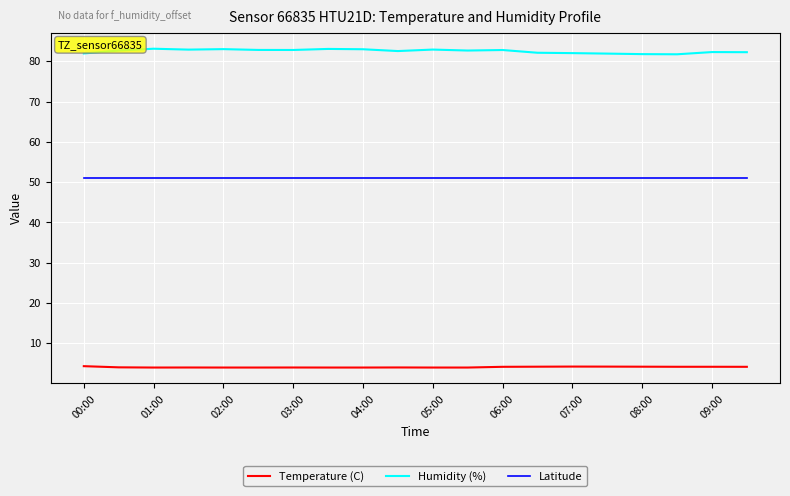

What is the maximum value for Temperature (C)?

4.3